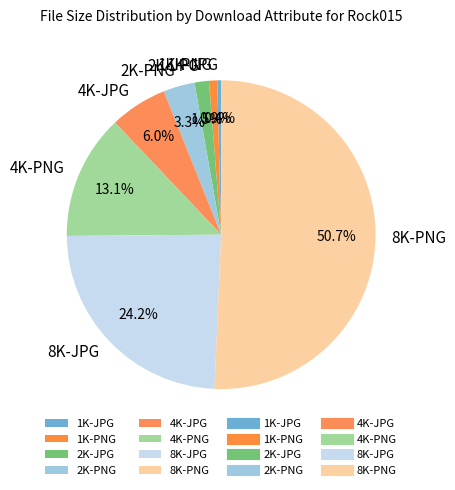

Which slice represents more than half of the pie?

8K-PNG